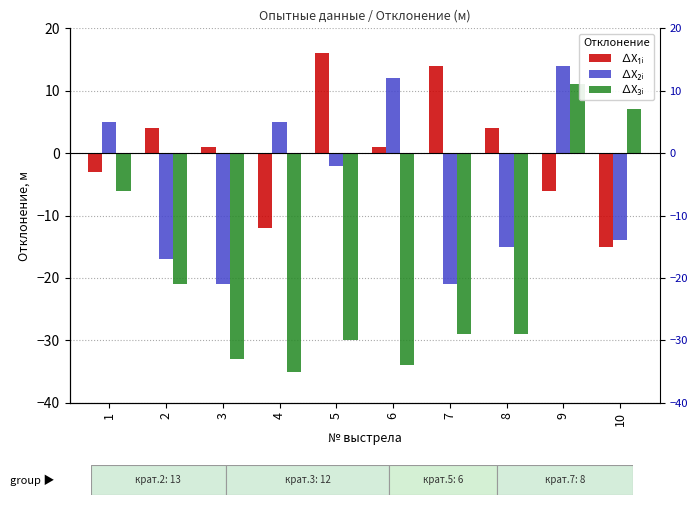

What is the minimum value for ∆X₃ᵢ?

-35